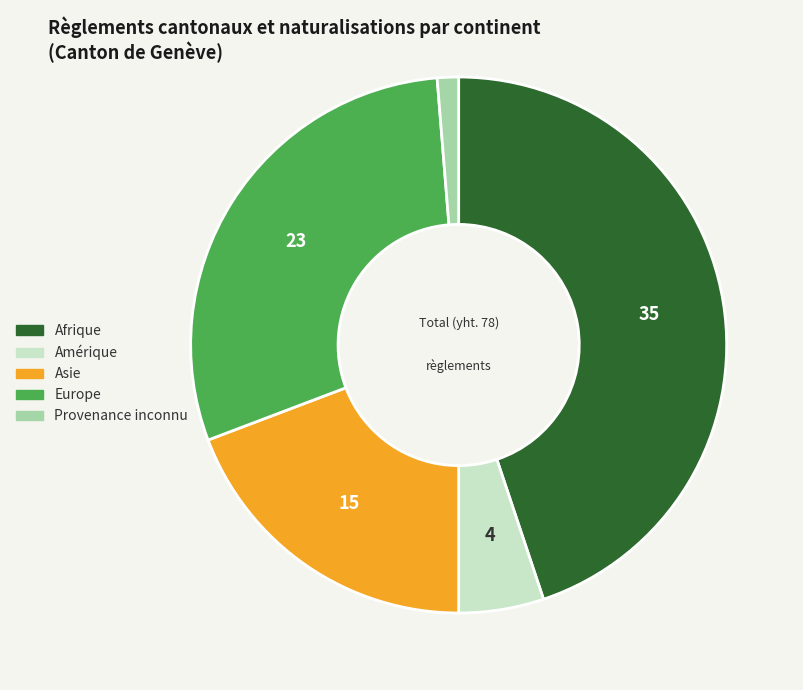

Does any single category account for the majority?

No